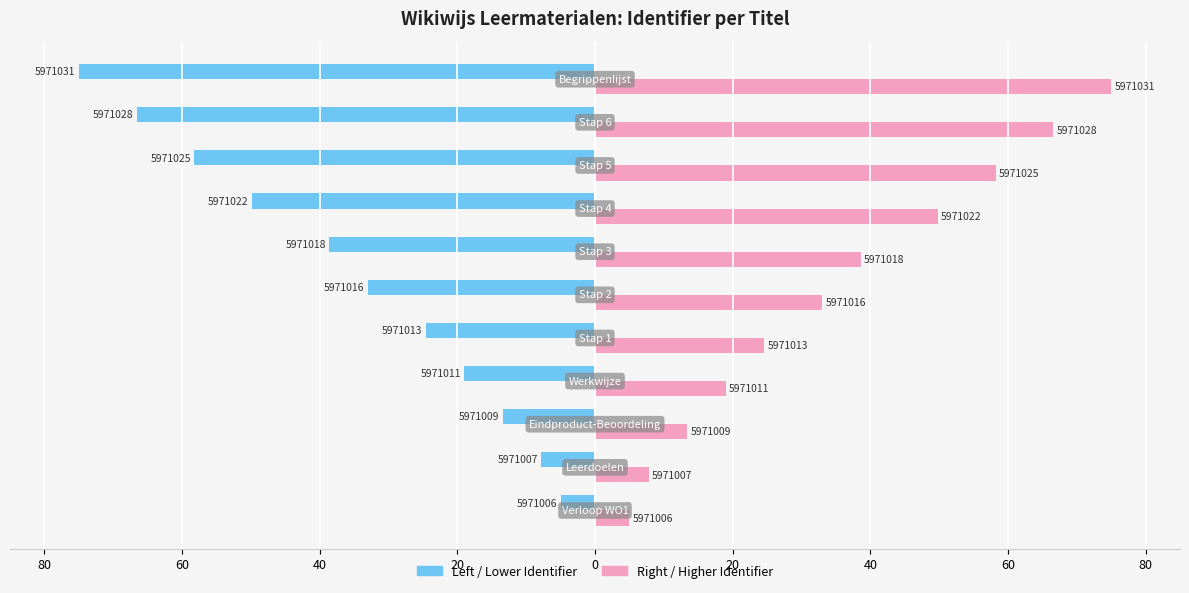

How many distinct data groups are displayed?

2